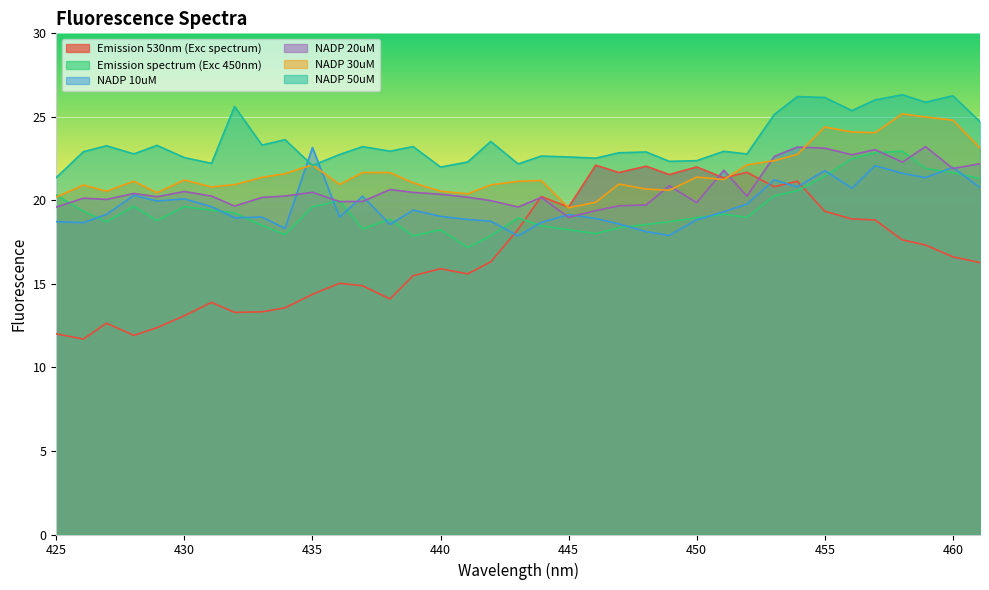

At which label does Emission spectrum (Exc 450nm) first exceed 18?

425